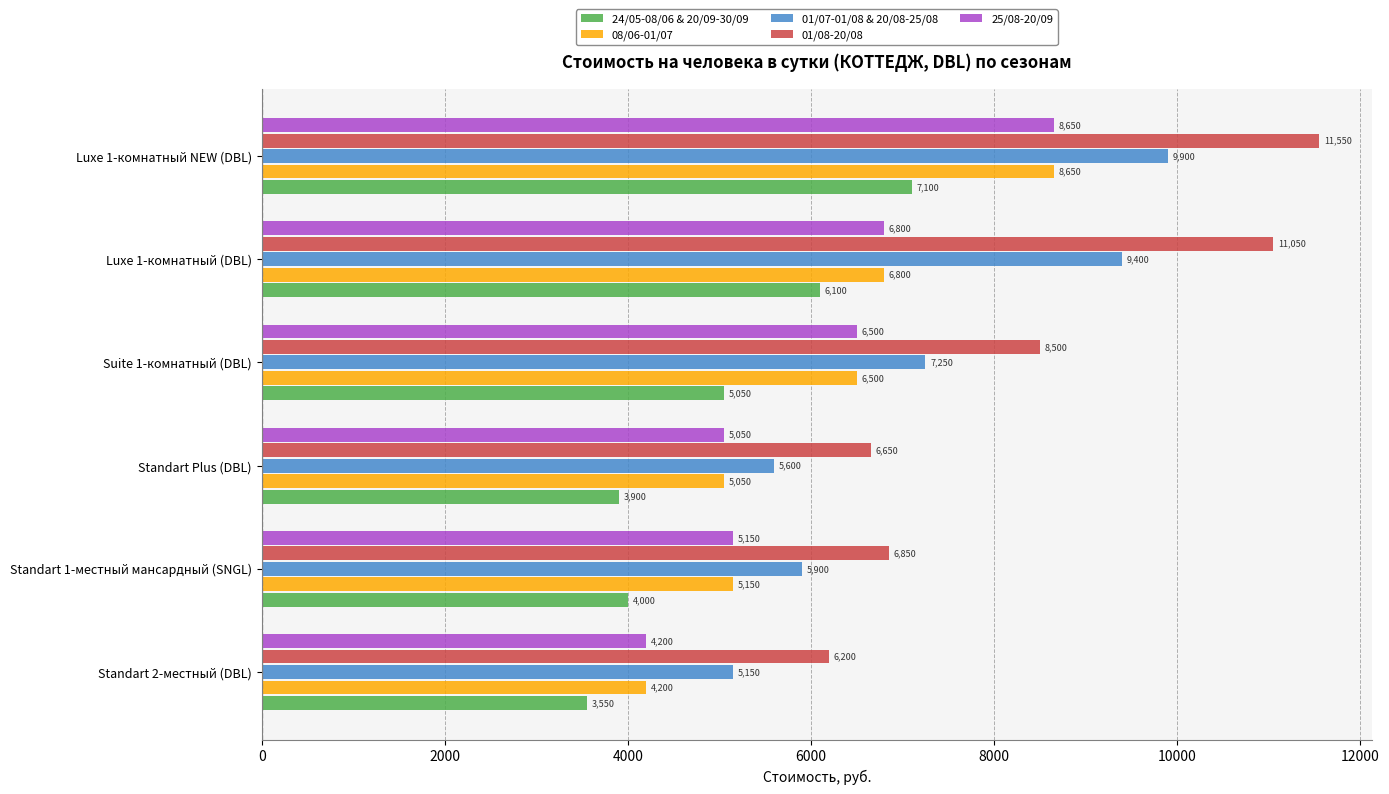

What is the sum of all 25/08-20/09 values?

36350